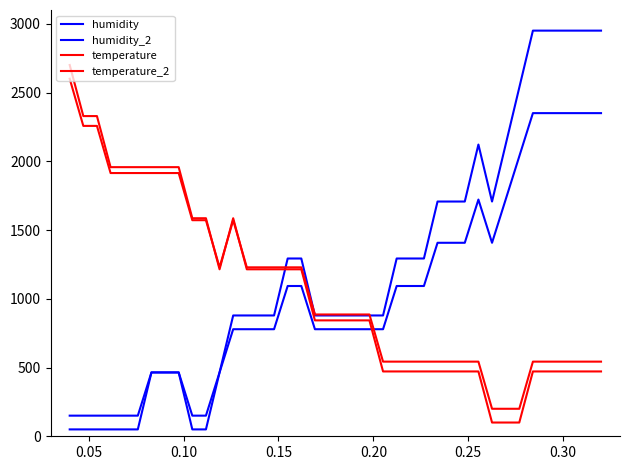

Does the chart display data point markers on the line(s)?

No